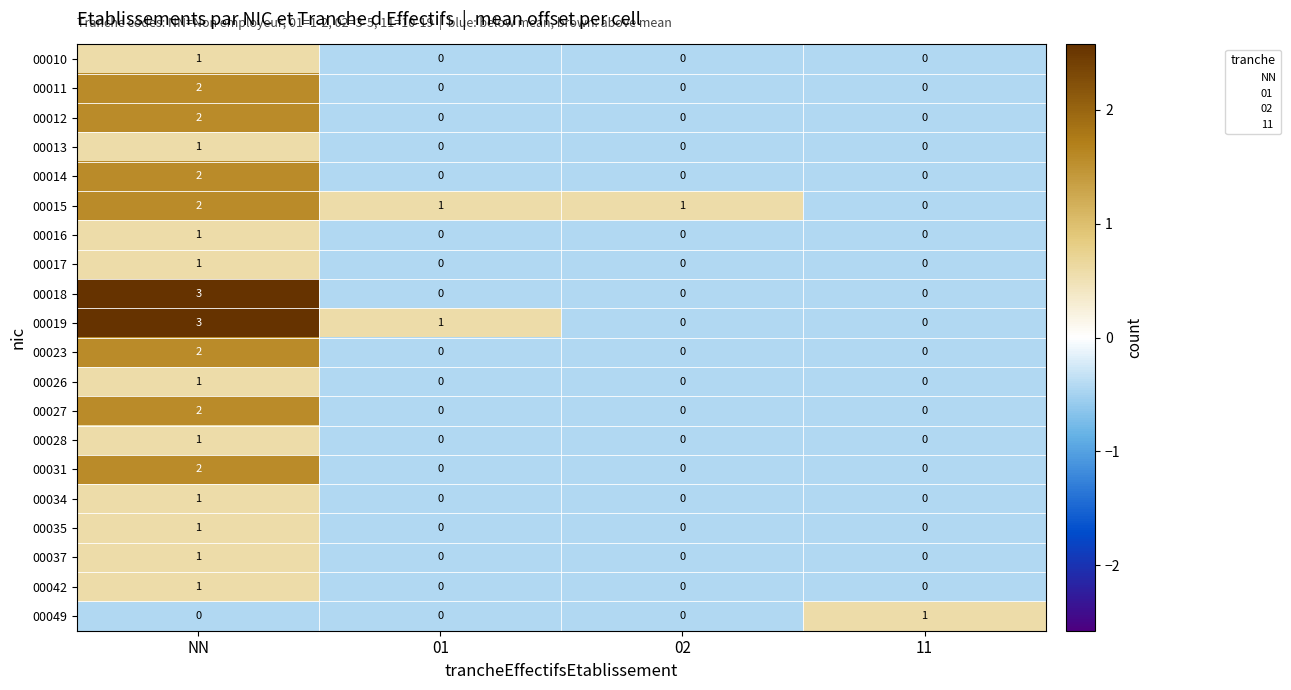

How many positive values does the 00027 series have?

1